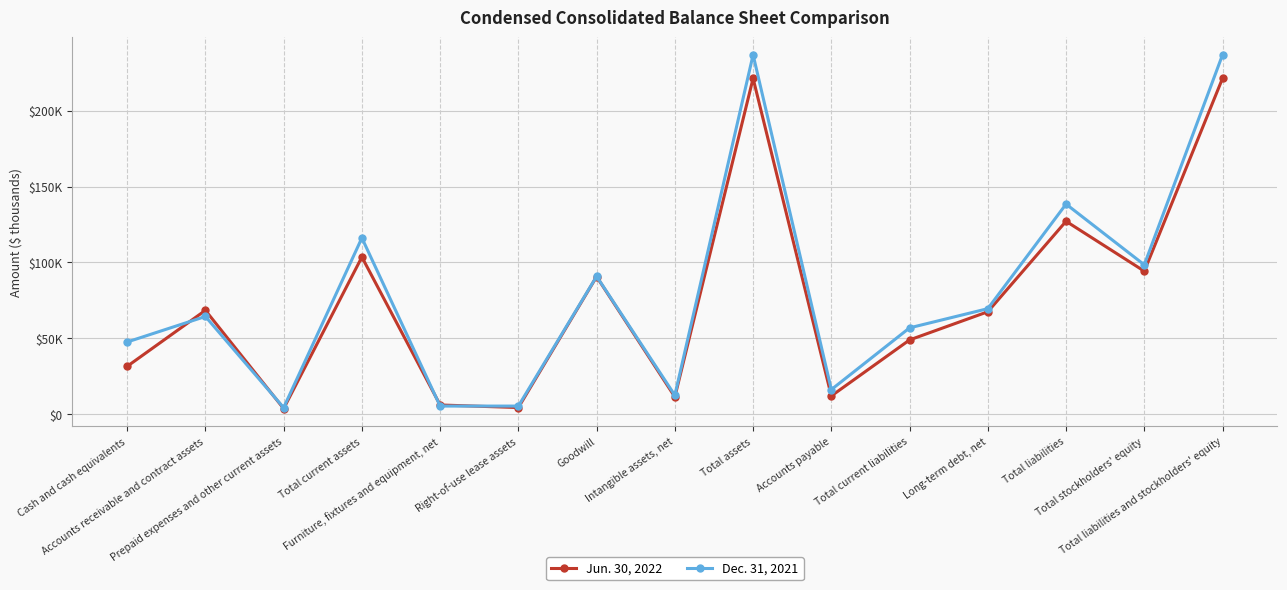

Between which two adjacent categories do Jun. 30, 2022 and Dec. 31, 2021 first intersect?

Cash and cash equivalents and Accounts receivable and contract assets